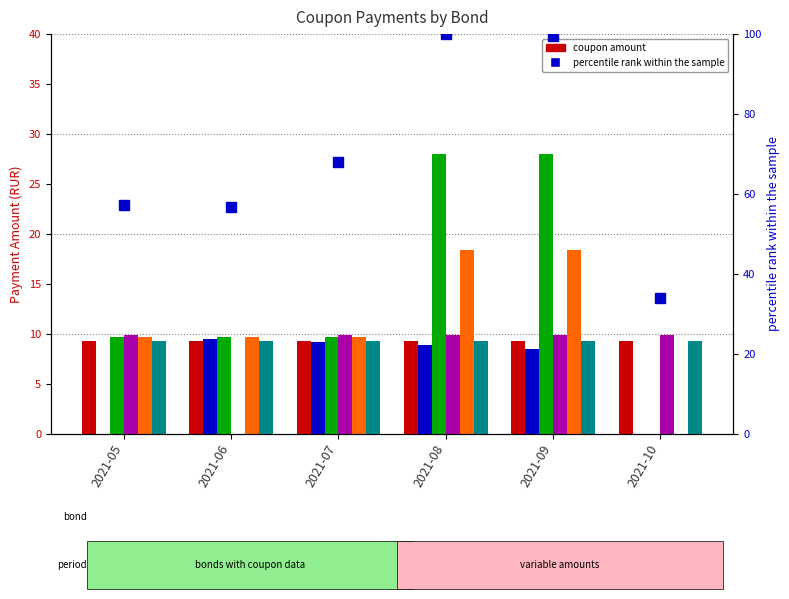

What is the value of the RU000A1024R4 bar at the 5th from the left?

28.0